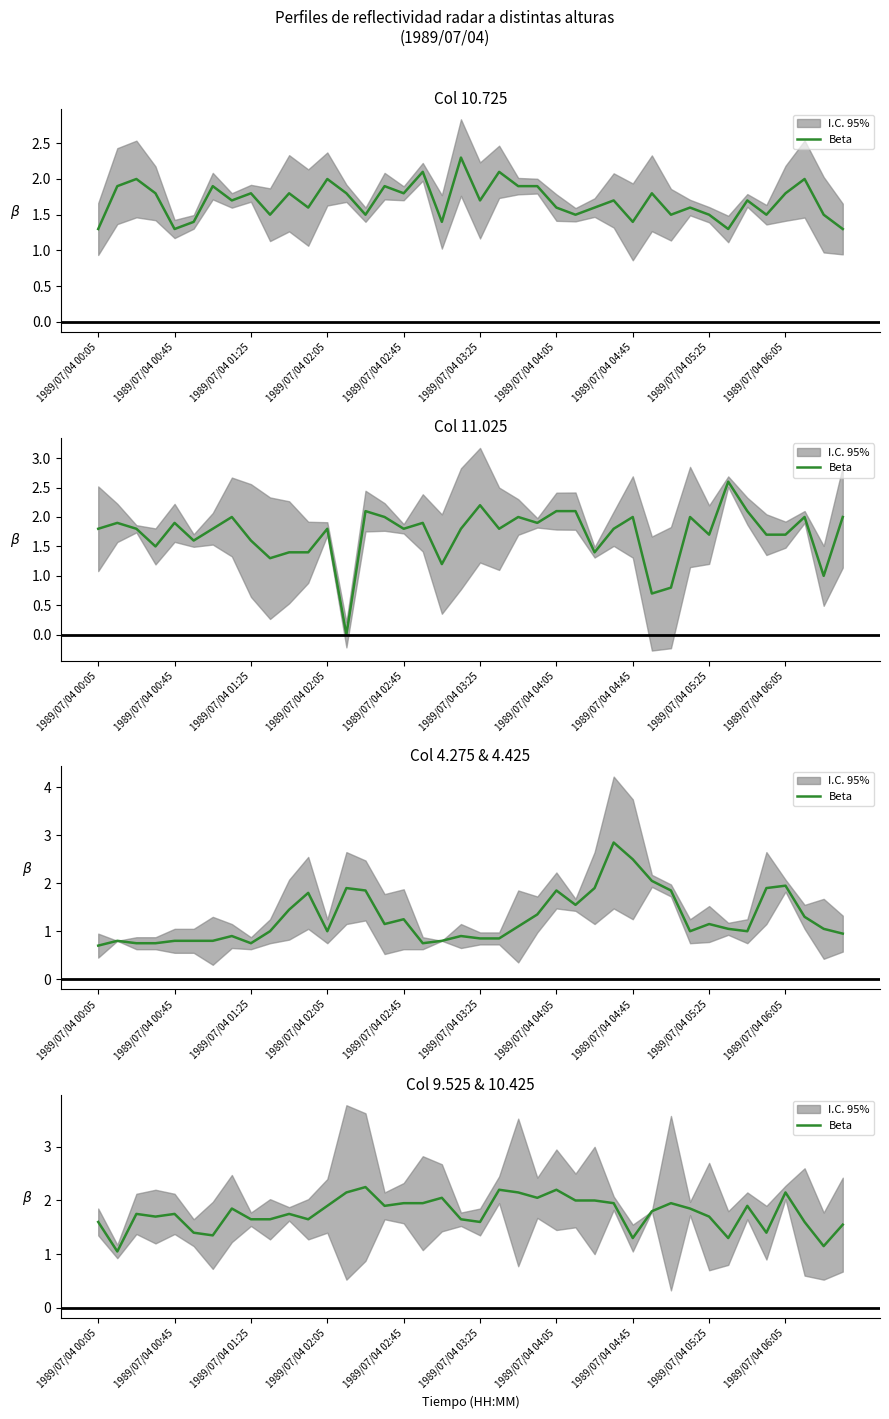

What is the value of the 25th point from the left?

2.2